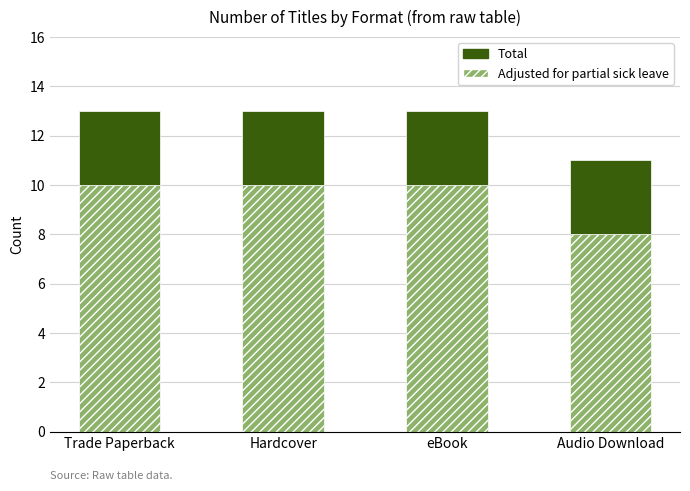

The value of Adjusted for partial sick leave at Audio Download is 8. True or false?

True